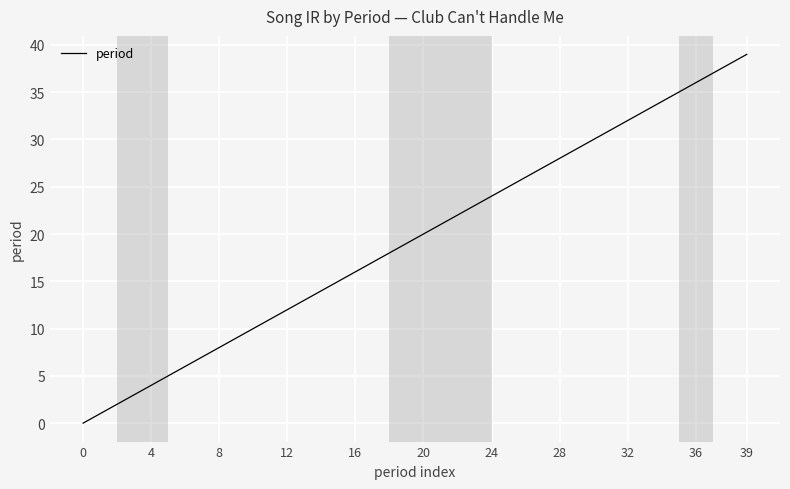

What is the maximum value shown in the chart?

39